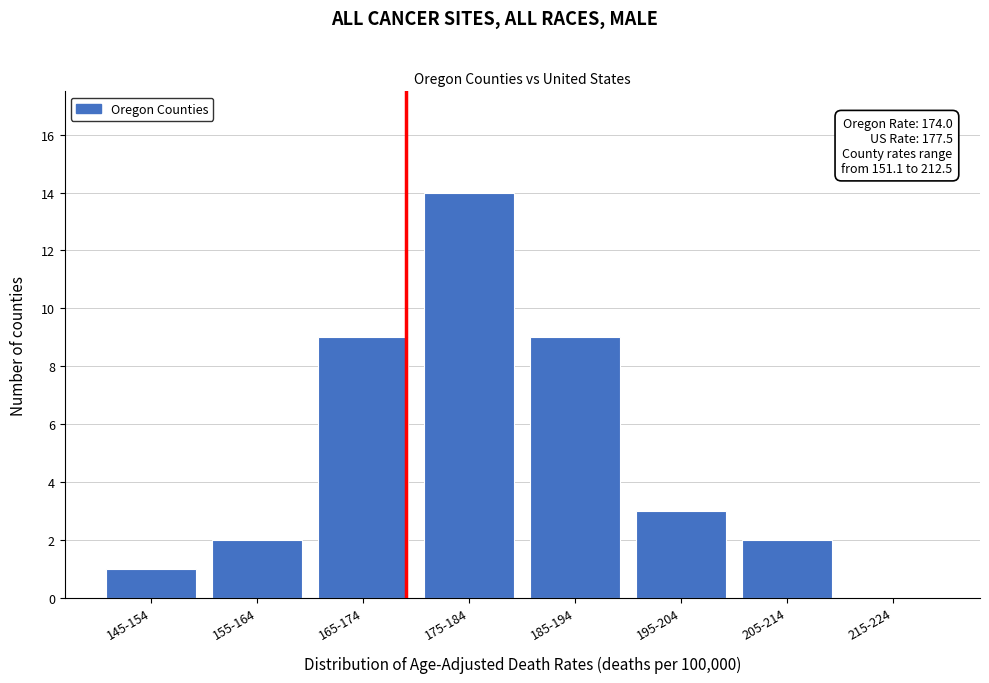

Reading left to right, list all the values displayed in this chart.

145-154=1	155-164=2	165-174=9	175-184=14	185-194=9	195-204=3	205-214=2	215-224=0